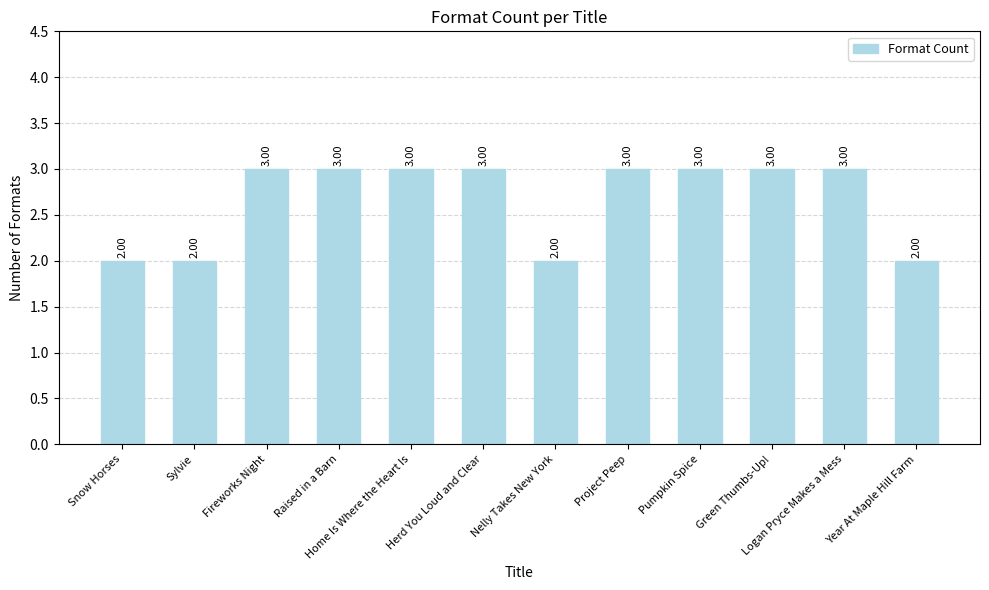

What is the sum of all values?

32